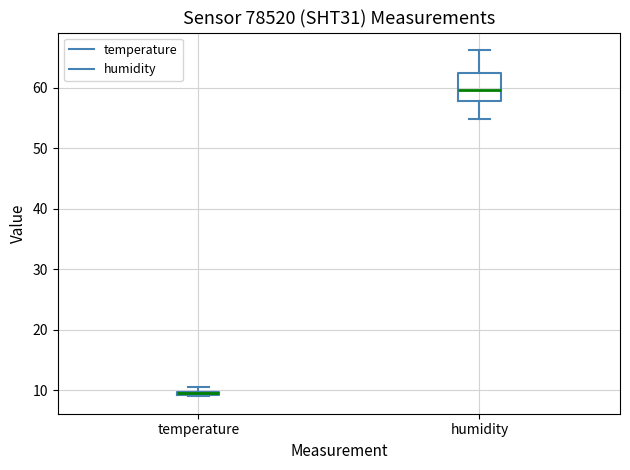

Where is the lower edge of the box for temperature on the y-axis? The values are not printed on the chart, so give them approximately, as read against the axis.

9